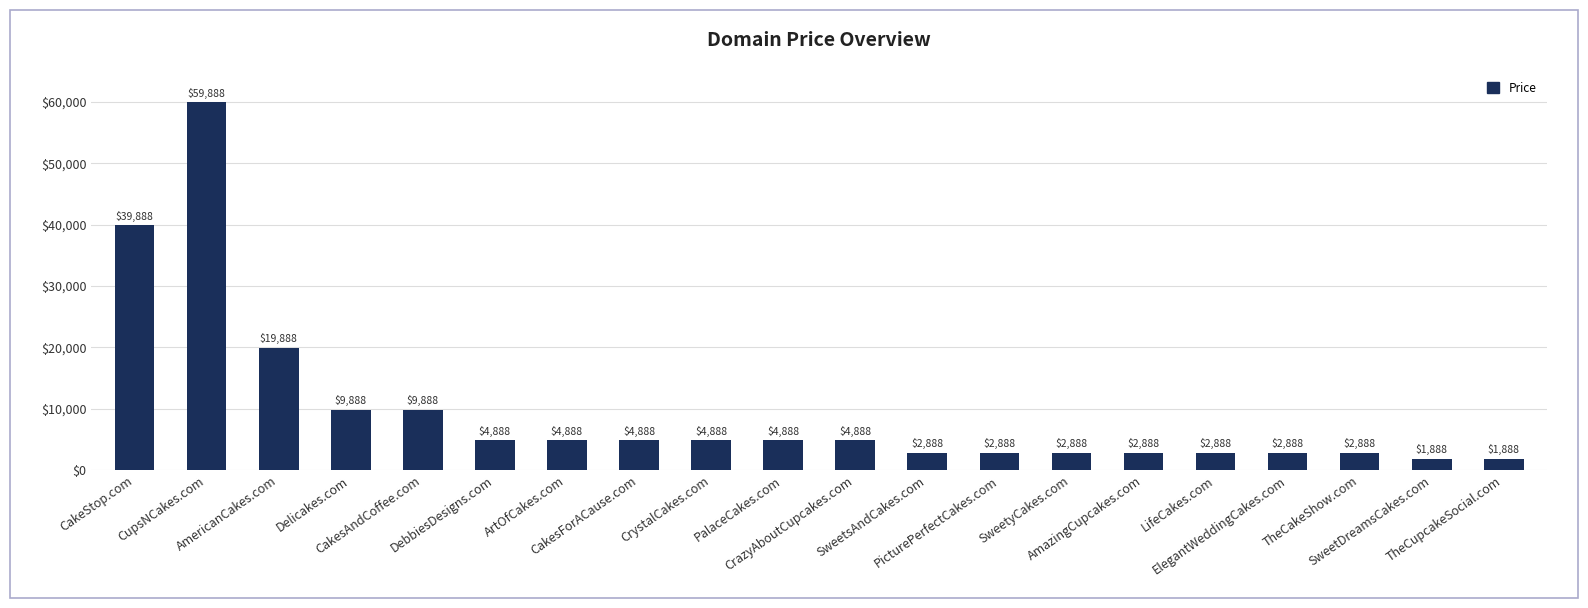

What is the average value?

9638